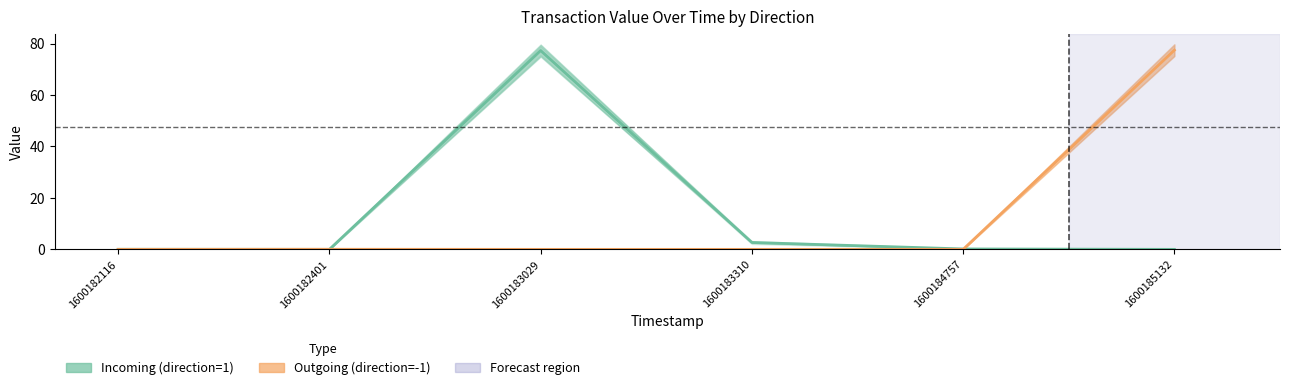

What is the spread (max minus min) of values at 1600184757?

0.2